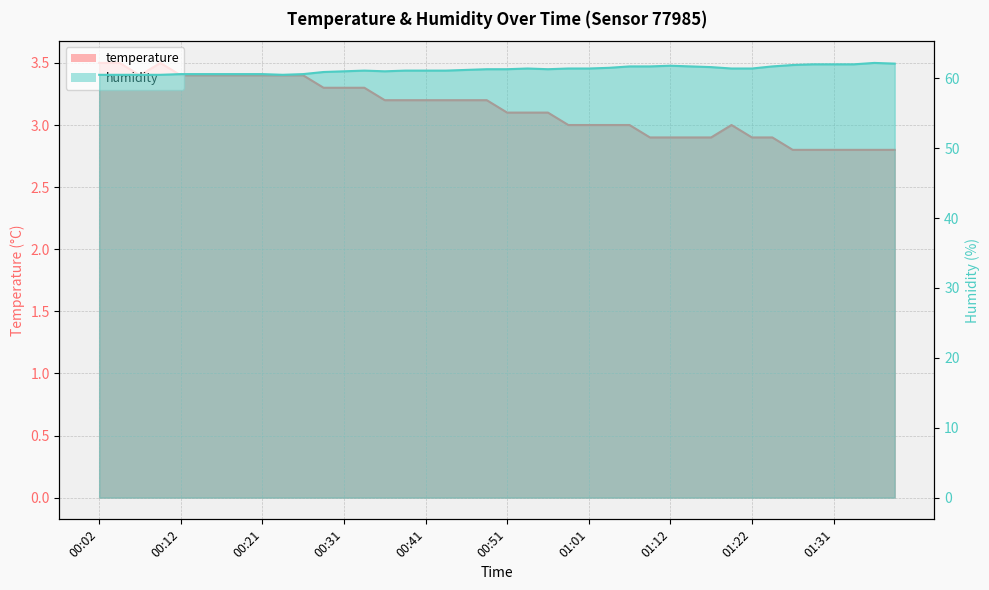

Reading left to right, list all the values displayed in this chart.

temperature: 3.5	3.5	3.4	3.5	3.4	3.4	3.4	3.4	3.4	3.4	3.4	3.3	3.3	3.3	3.2	3.2	3.2	3.2	3.2	3.2	3.1	3.1	3.1	3.0	3.0	3.0	3.0	2.9	2.9	2.9	2.9	3.0	2.9	2.9	2.8	2.8	2.8	2.8	2.8	2.8
humidity: 60.5	60.5	60.5	60.5	60.6	60.6	60.6	60.6	60.6	60.5	60.6	60.9	61.0	61.1	61.0	61.1	61.1	61.1	61.2	61.3	61.3	61.4	61.3	61.4	61.4	61.5	61.7	61.7	61.8	61.7	61.6	61.4	61.4	61.7	61.9	62.0	62.0	62.0	62.2	62.1